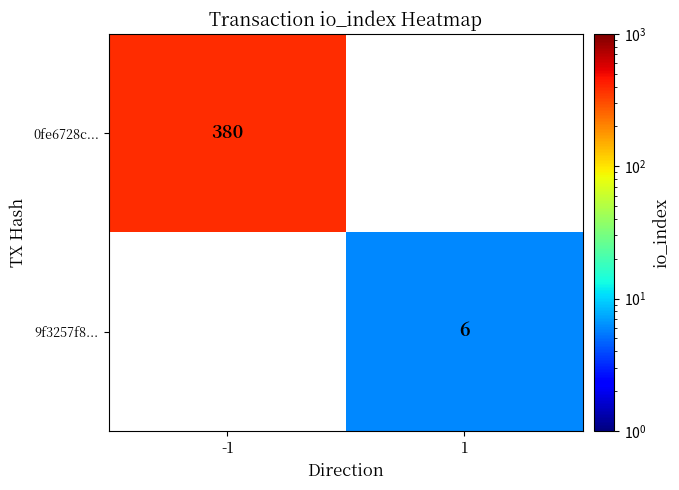

Is the value of 9f3257f8... at 1 greater than the value of 0fe6728c... at -1?

No